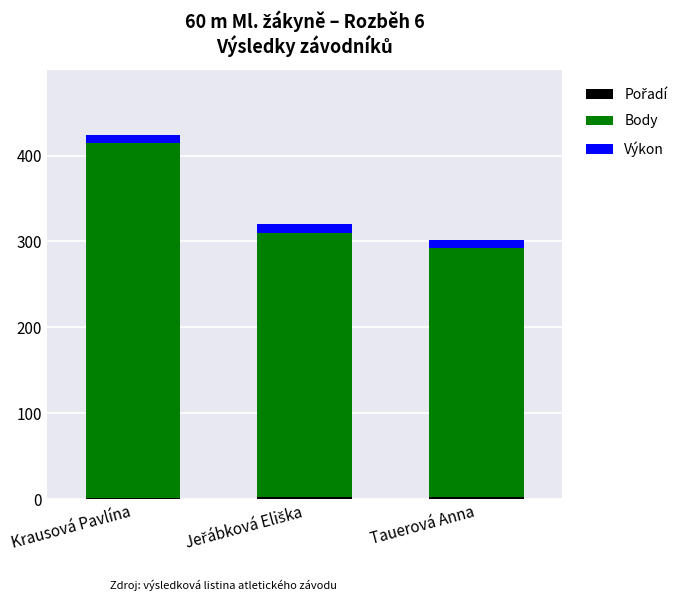

At which category is the sum across all series the highest?

Krausová Pavlína